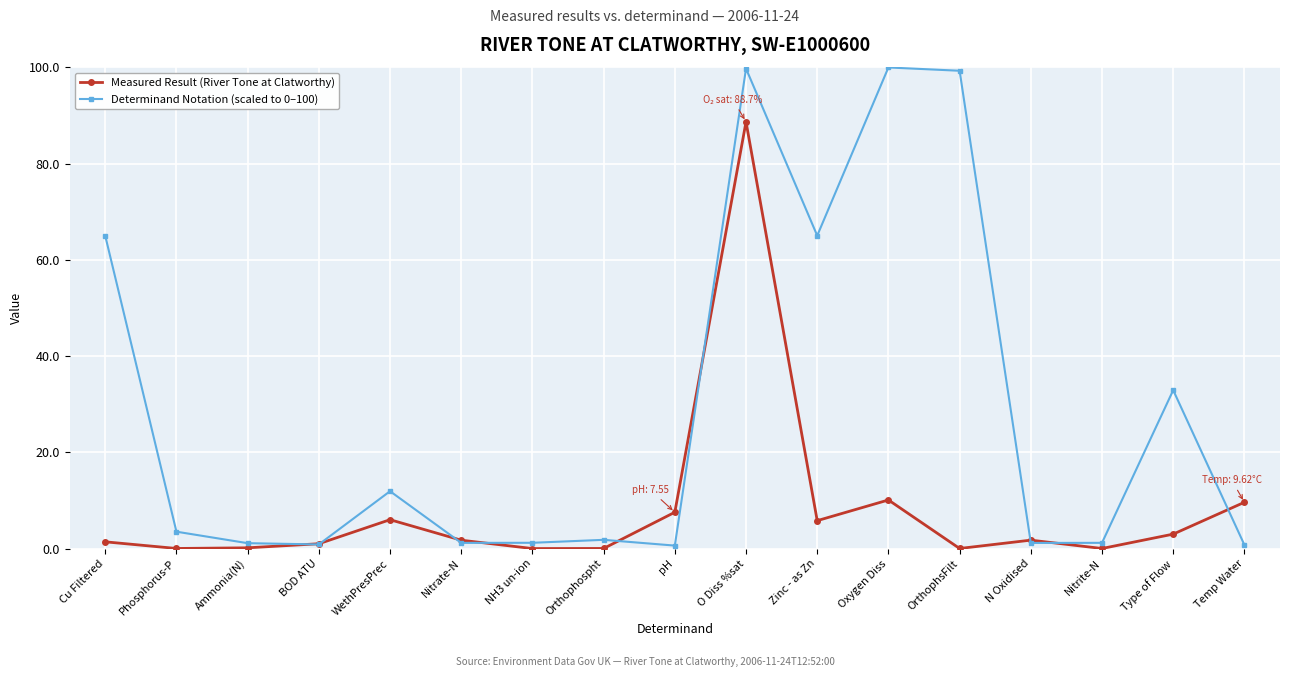

What is the label of the 1st point from the left?

Cu Filtered